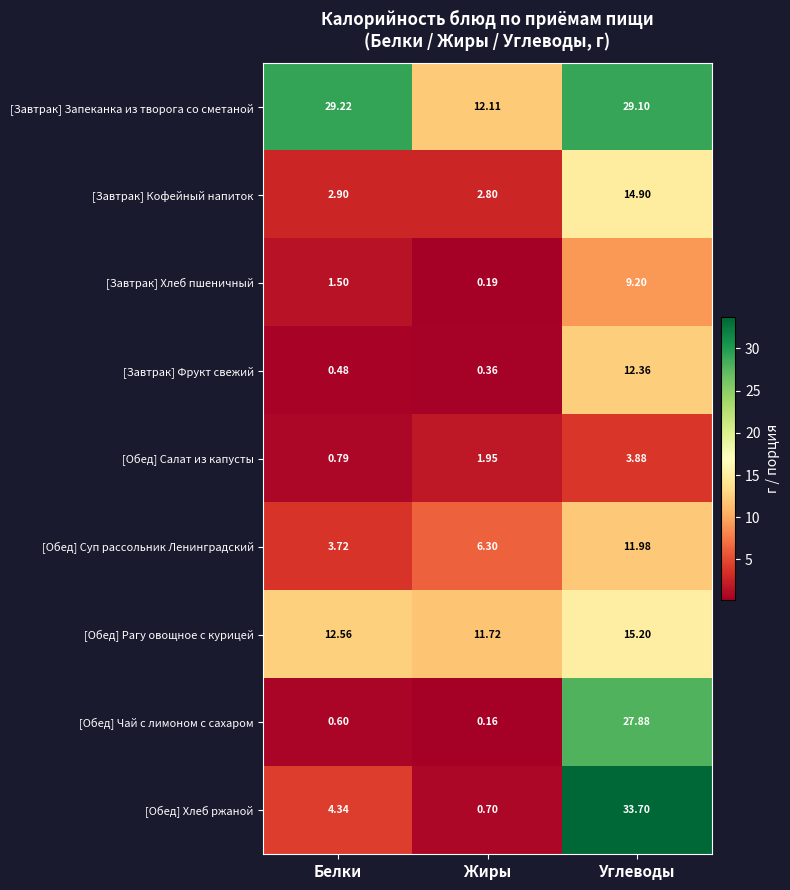

Rank the categories by [Завтрак] Кофейный напиток value from lowest to highest.

Жиры, Белки, Углеводы